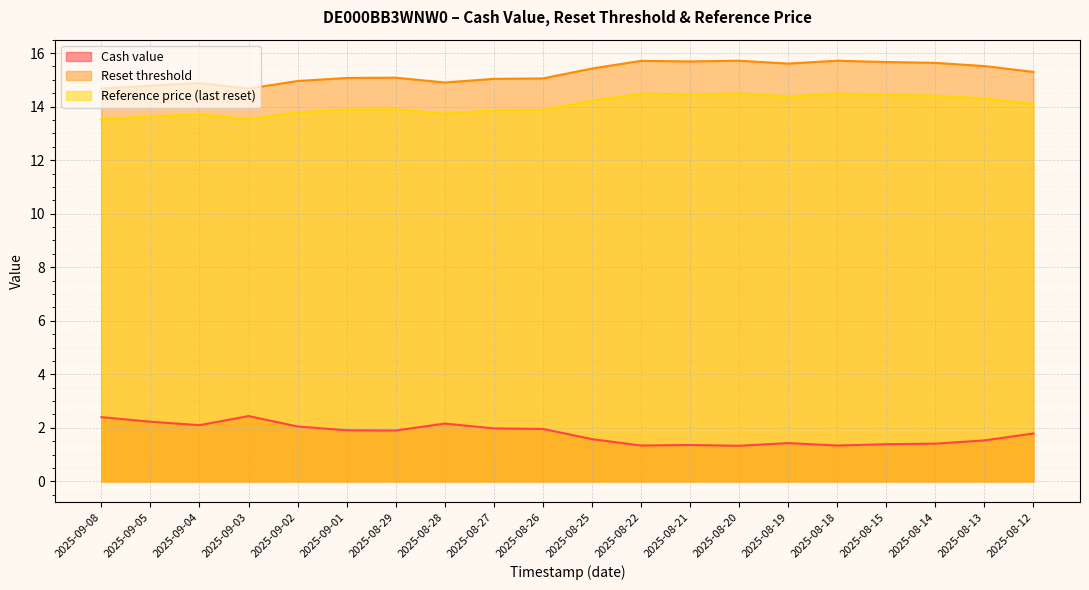

What is the total value across all series at 2025-09-08?

30.6